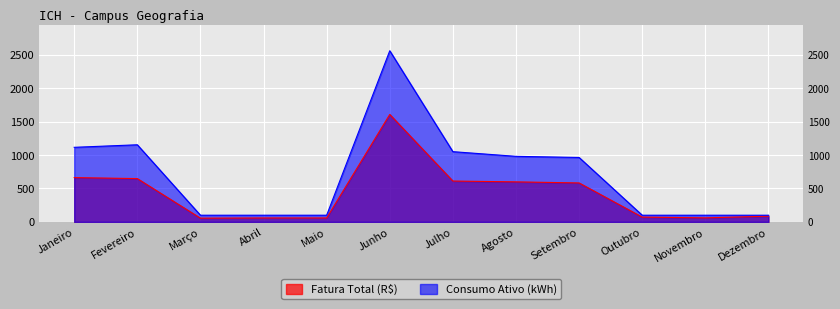

Is the value of Fatura Total (R$) at Maio greater than the value of Consumo Ativo (kWh) at Outubro?

No